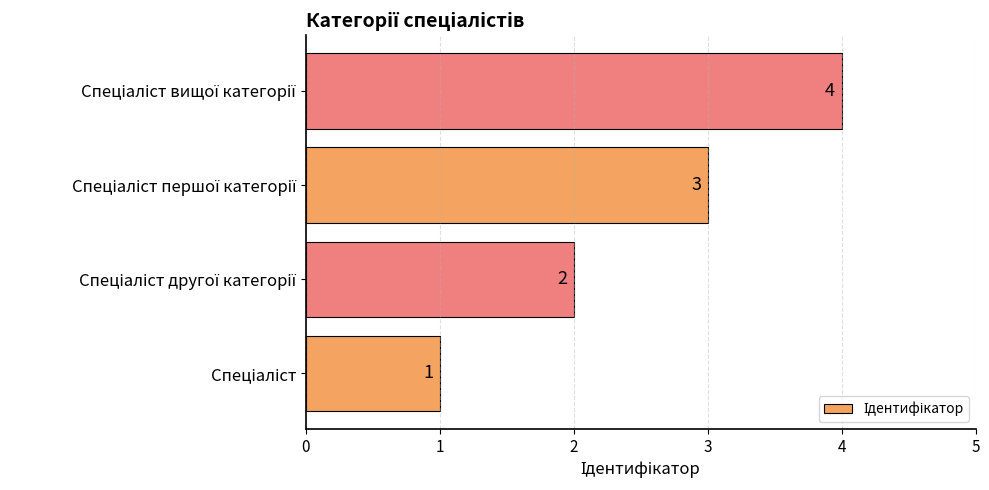

How many values are between 2 and 4?

3